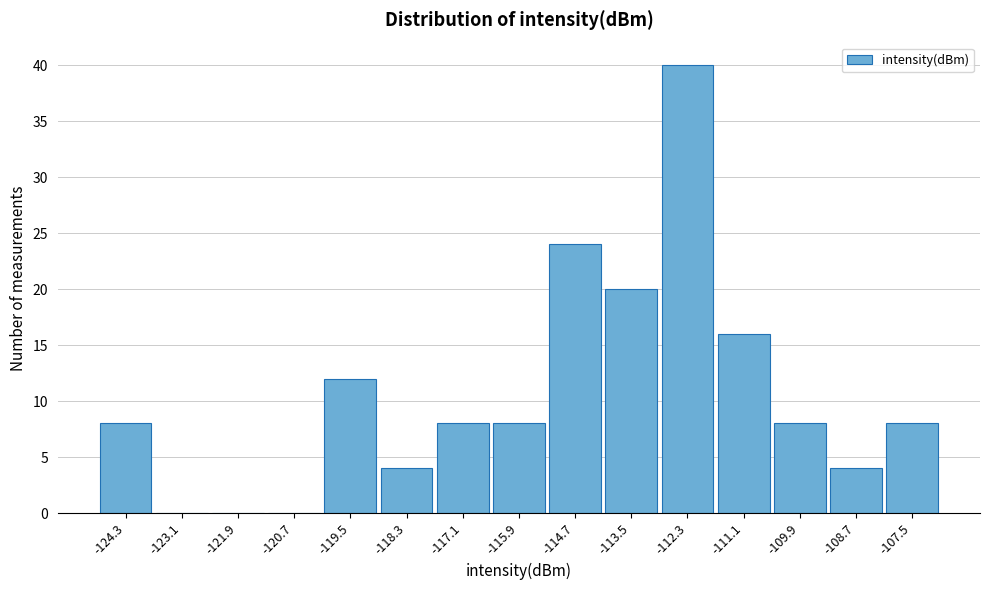

Reading right to left, list all the values displayed in this chart.

-107.5=8	-108.7=4	-109.9=8	-111.1=16	-112.3=40	-113.5=20	-114.7=24	-115.9=8	-117.1=8	-118.3=4	-119.5=12	-120.7=0	-121.9=0	-123.1=0	-124.3=8